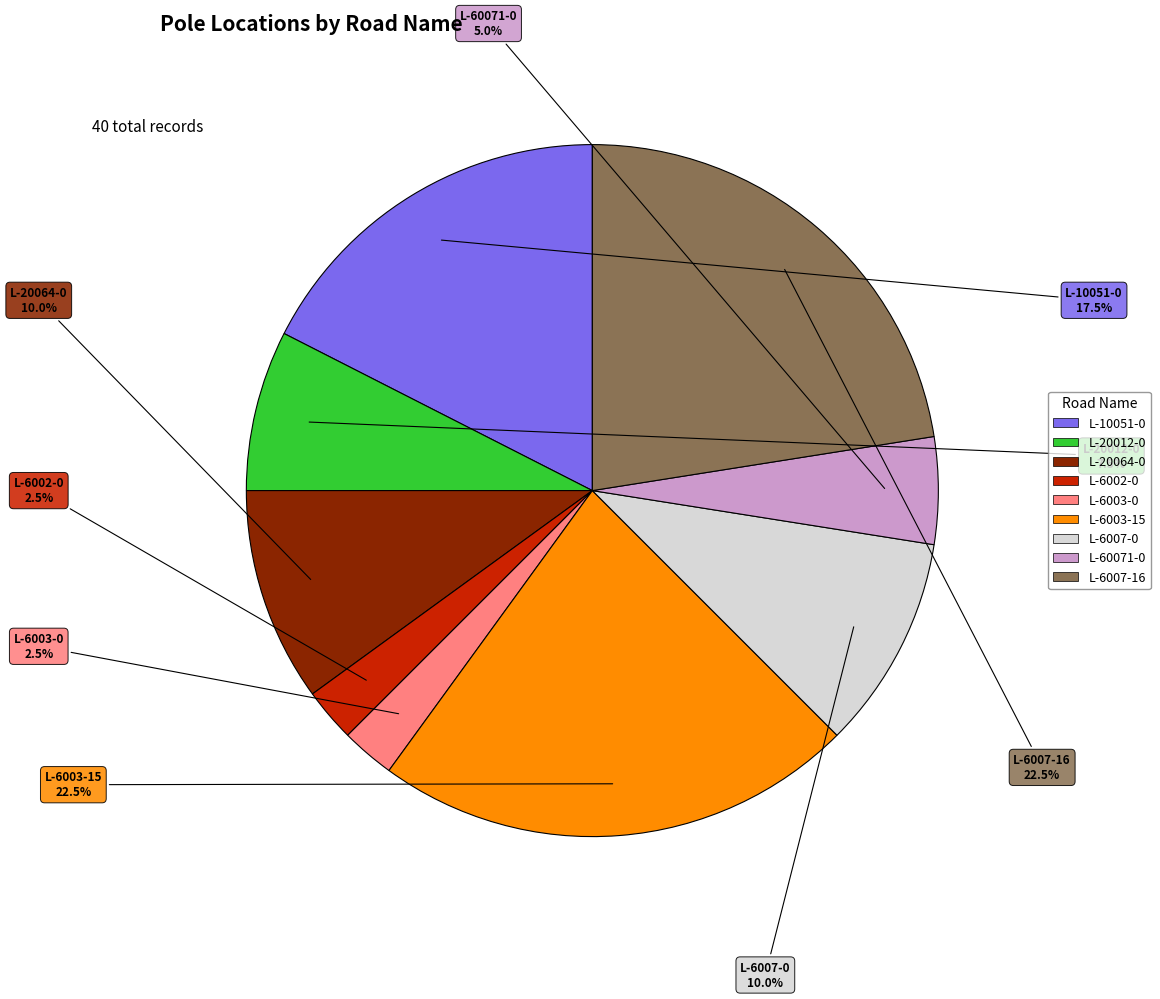

Is there any slice that represents more than half of the pie?

No